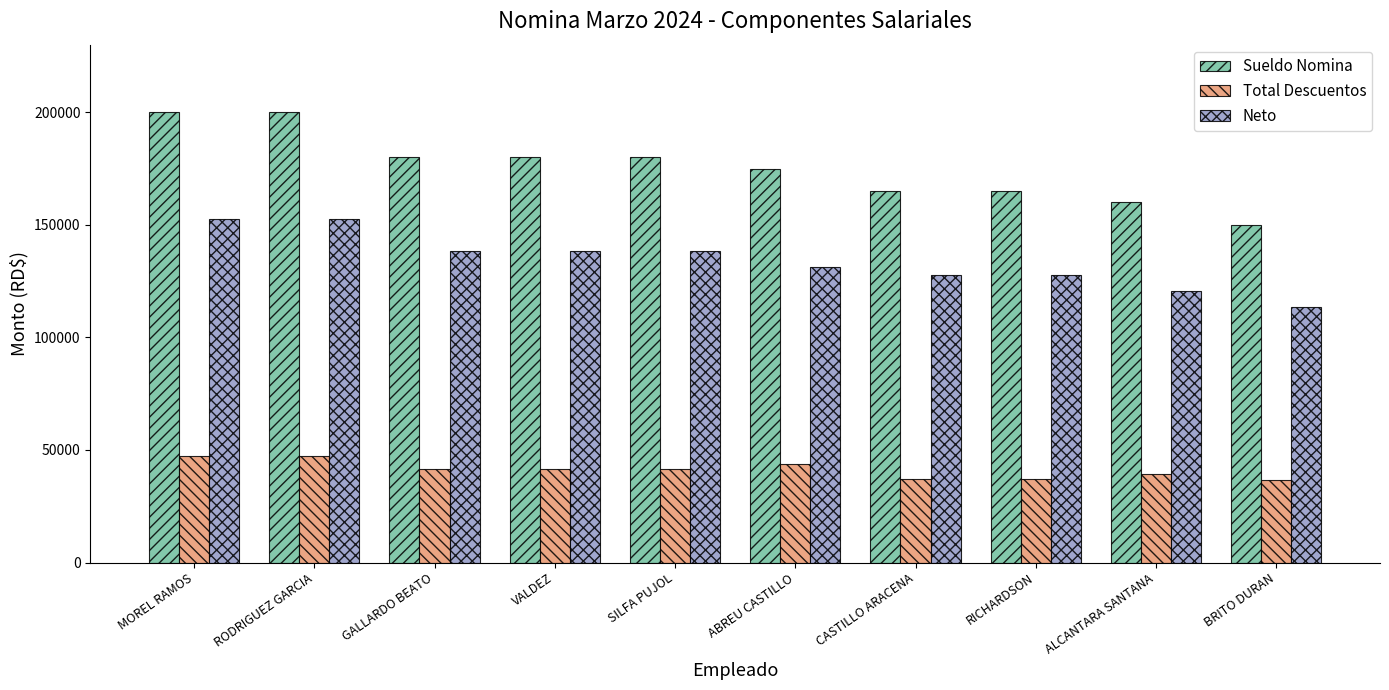

What is the maximum value for Sueldo Nomina?

200000.0